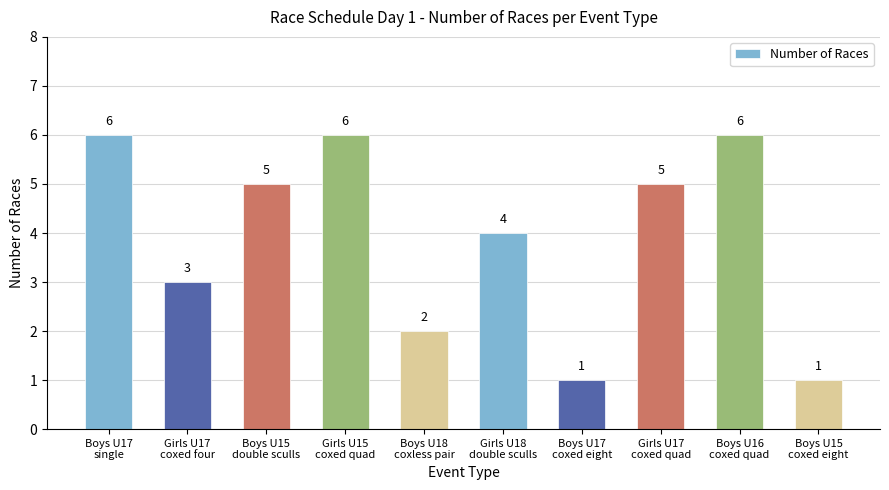

What is the sum of all values?

39